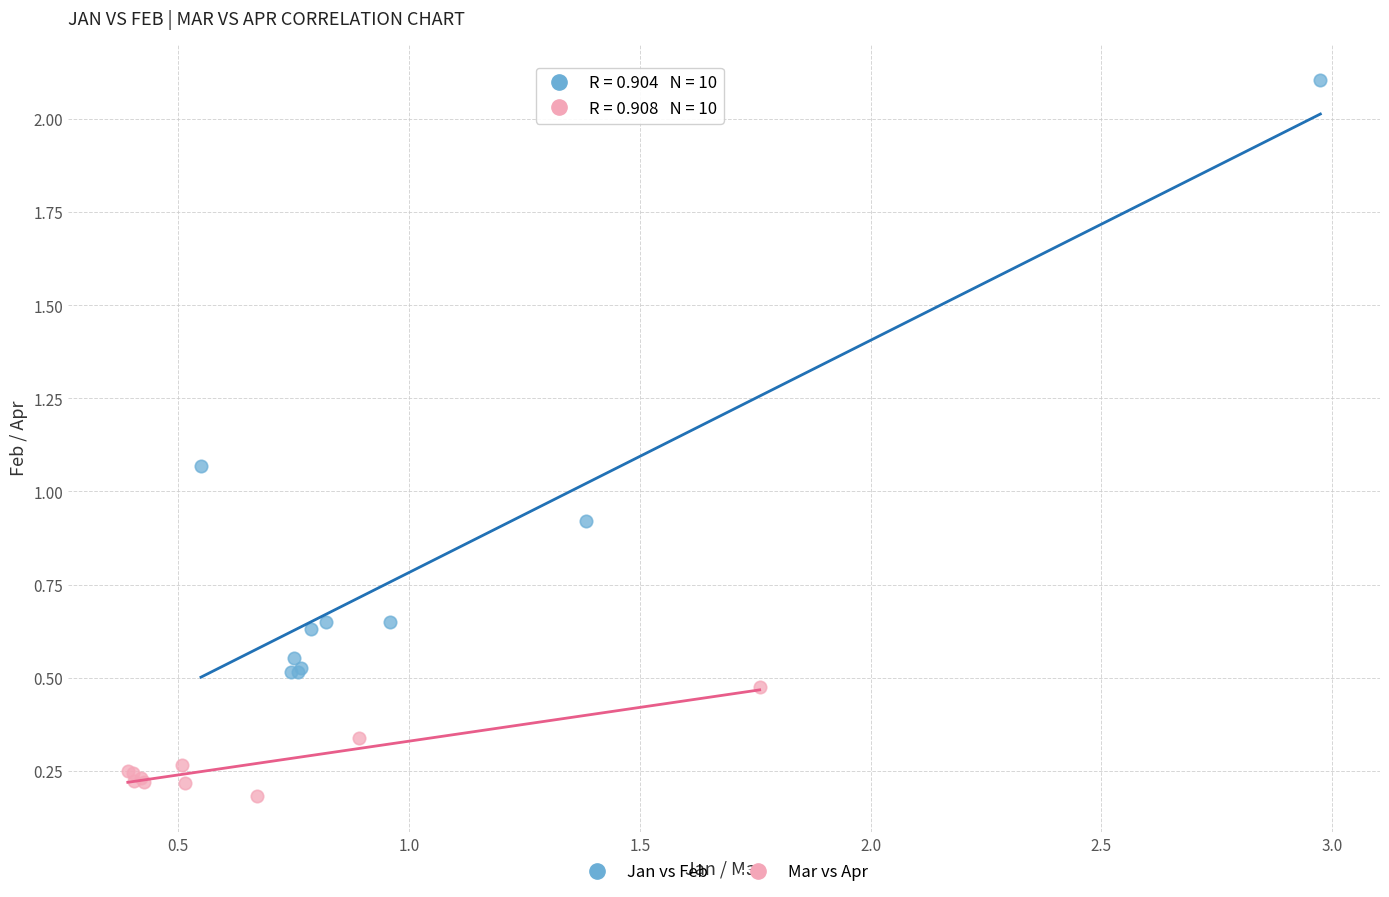

Which series reaches the maximum Y coordinate?

Jan vs Feb